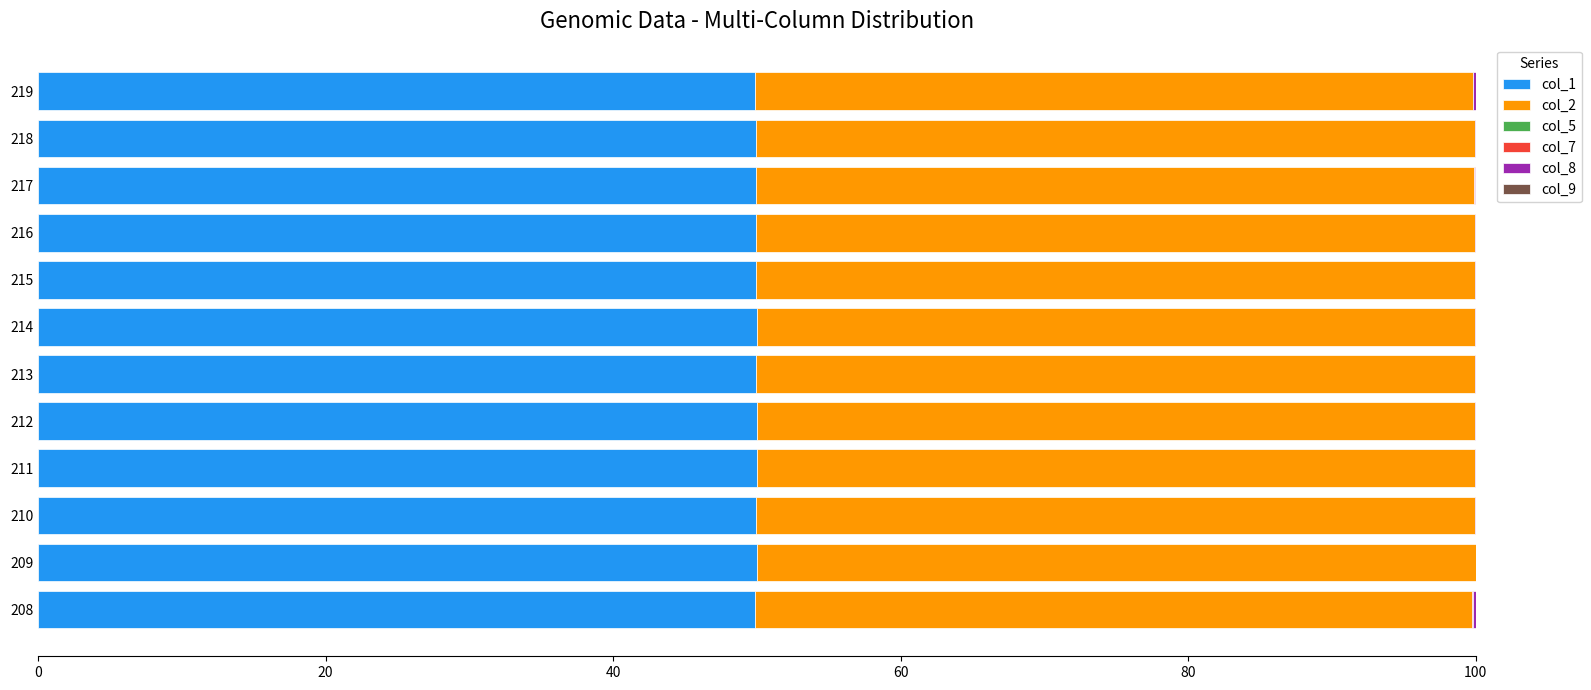

What is the maximum value for col_1?

50.0